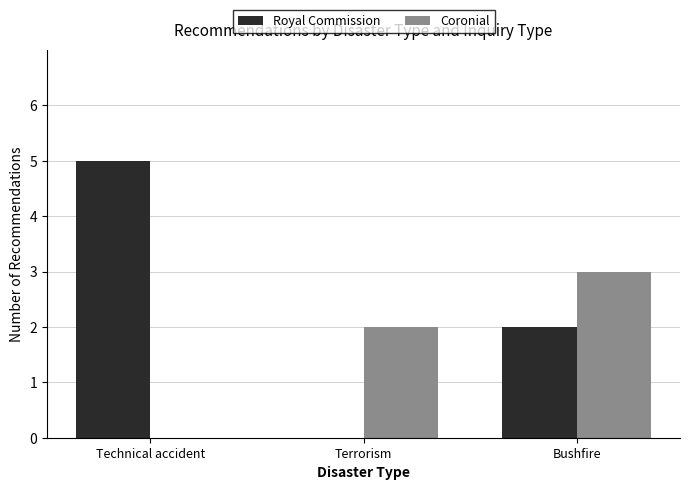

What is the total value across all series at Technical accident?

5